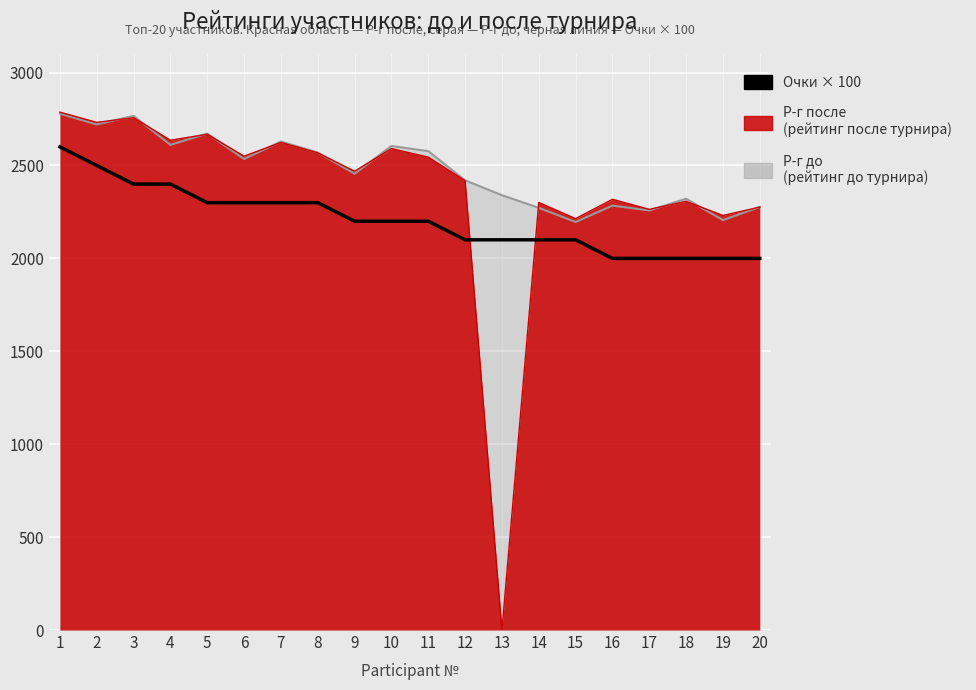

How many values exceed 2200?

8